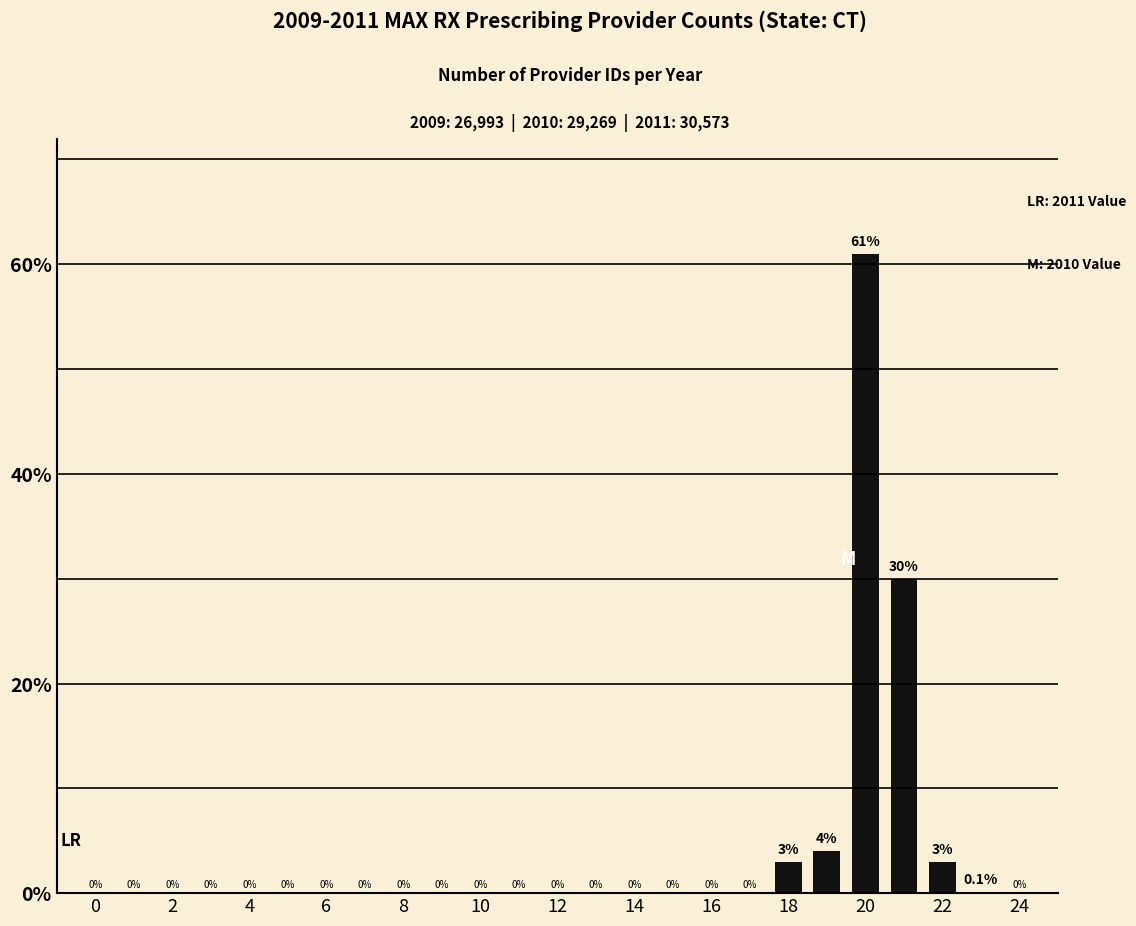

What is the greatest value displayed?

61.0